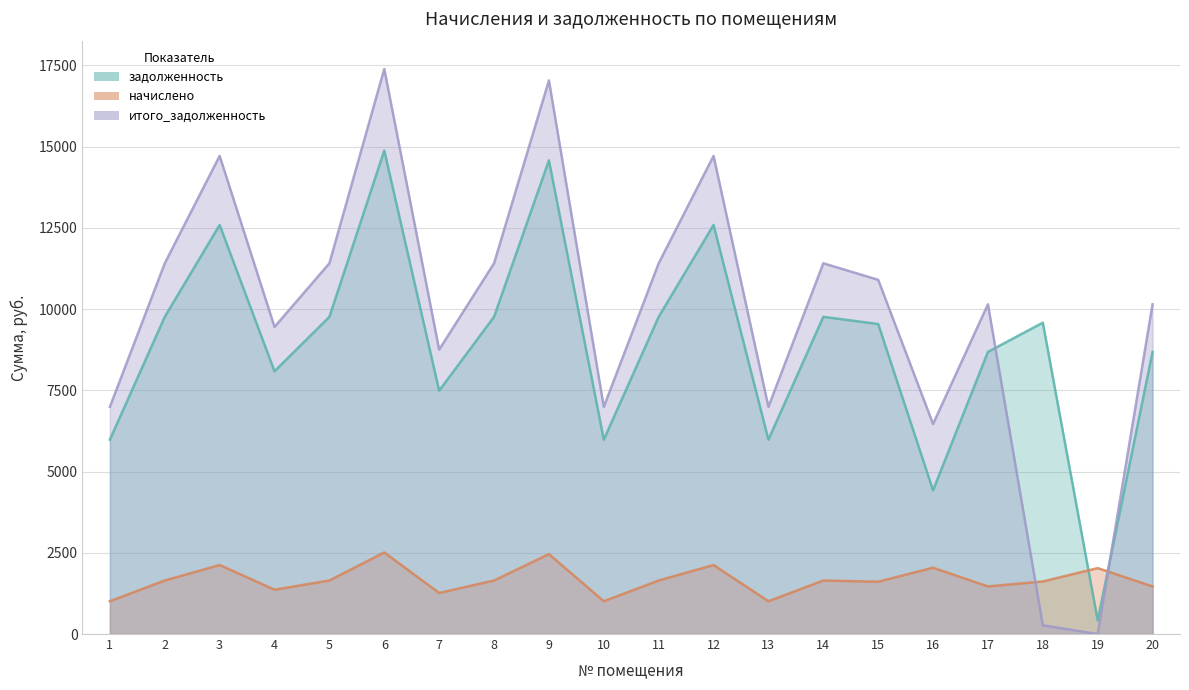

The value of задолженность at 7 is 7489.8. True or false?

True